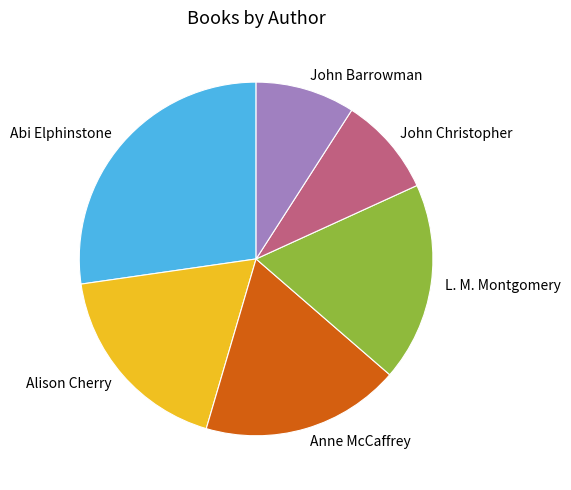

True or false: John Barrowman accounts for 9% of the total.

True